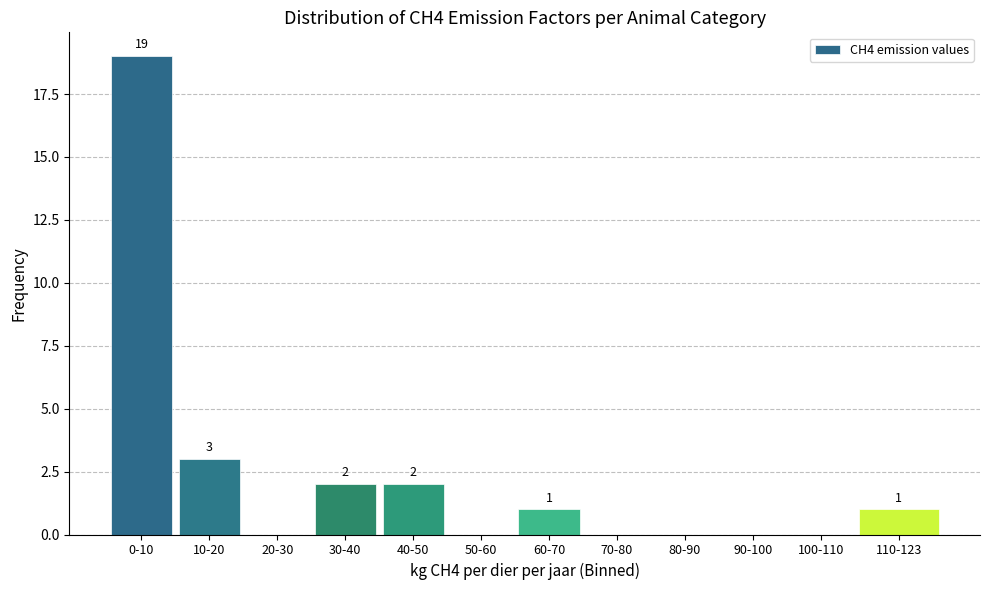

Reading right to left, extract all data points from this chart.

110-123=1	100-110=0	90-100=0	80-90=0	70-80=0	60-70=1	50-60=0	40-50=2	30-40=2	20-30=0	10-20=3	0-10=19